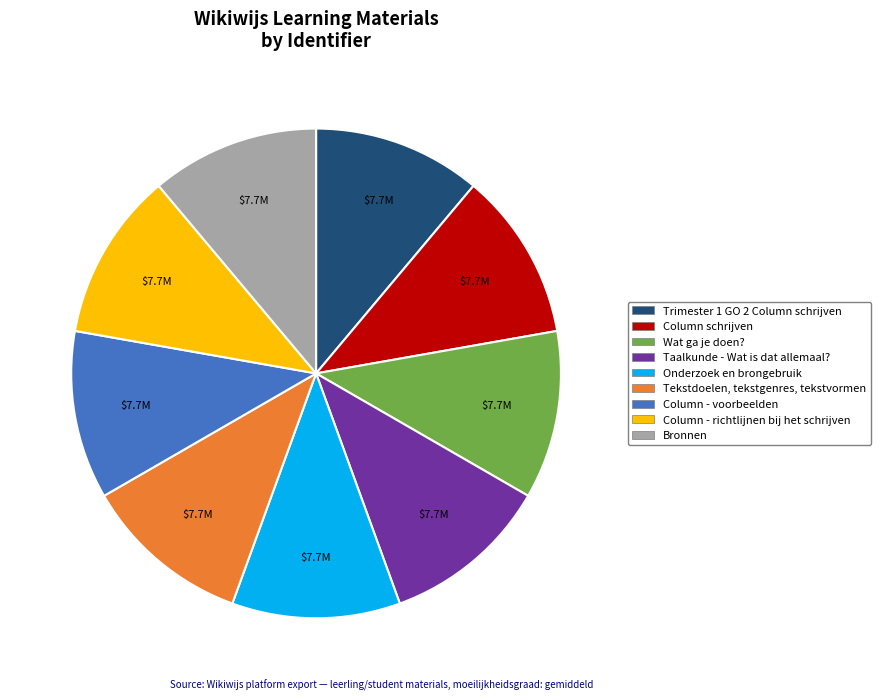

How many slices are in this pie chart?

9